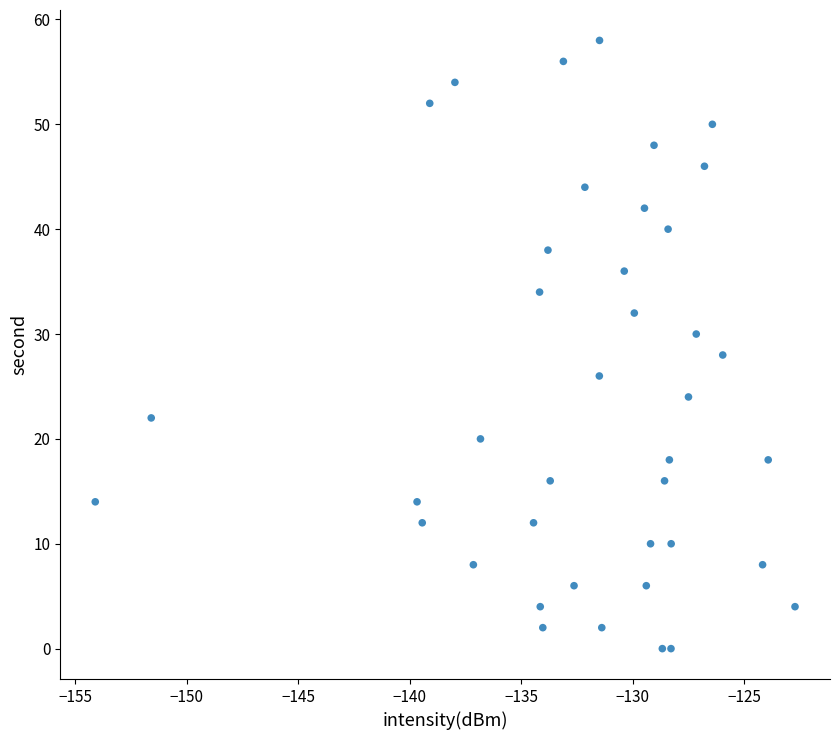

What is the range of Y values (max minus min)?

58